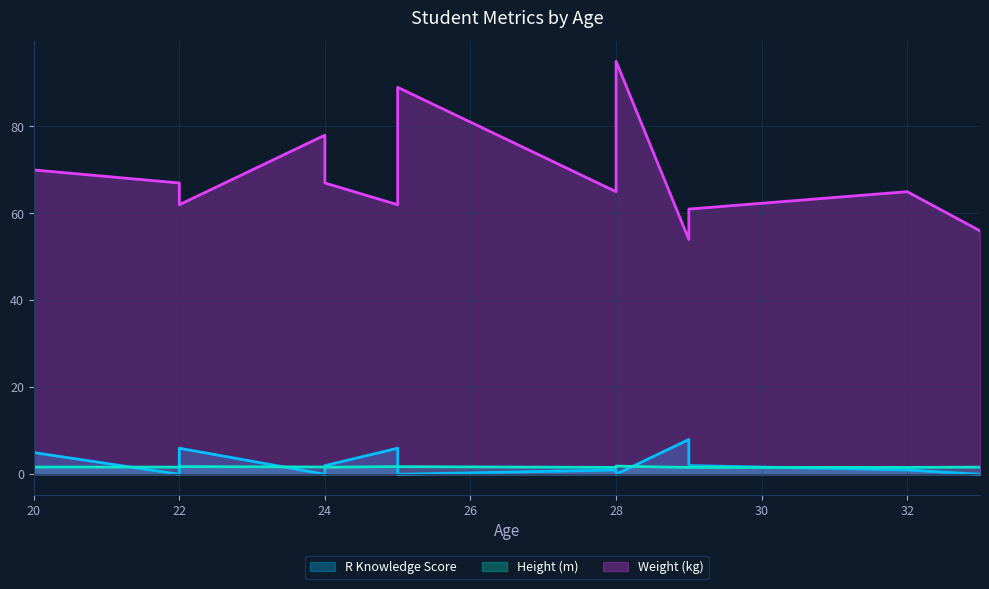

What is the value of the Weight (kg) point at the 6th from the left?

62.0